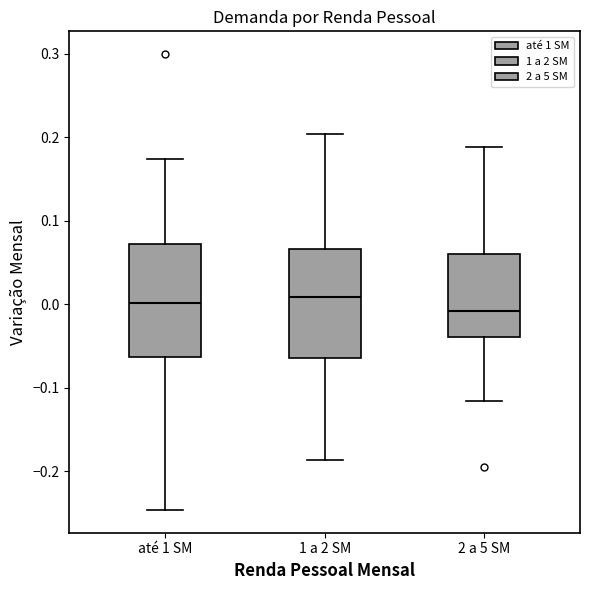

Reading left to right, read every box against the y-axis: the position of its median line, the range the box covers, and the ends of its whiskers. The values are not printed on the chart, so give them approximately, as read against the axis.

até 1 SM: median 0.00, box -0.06 to 0.07, whiskers -0.25 to 0.17
1 a 2 SM: median 0.01, box -0.06 to 0.07, whiskers -0.19 to 0.20
2 a 5 SM: median -0.01, box -0.04 to 0.06, whiskers -0.12 to 0.19